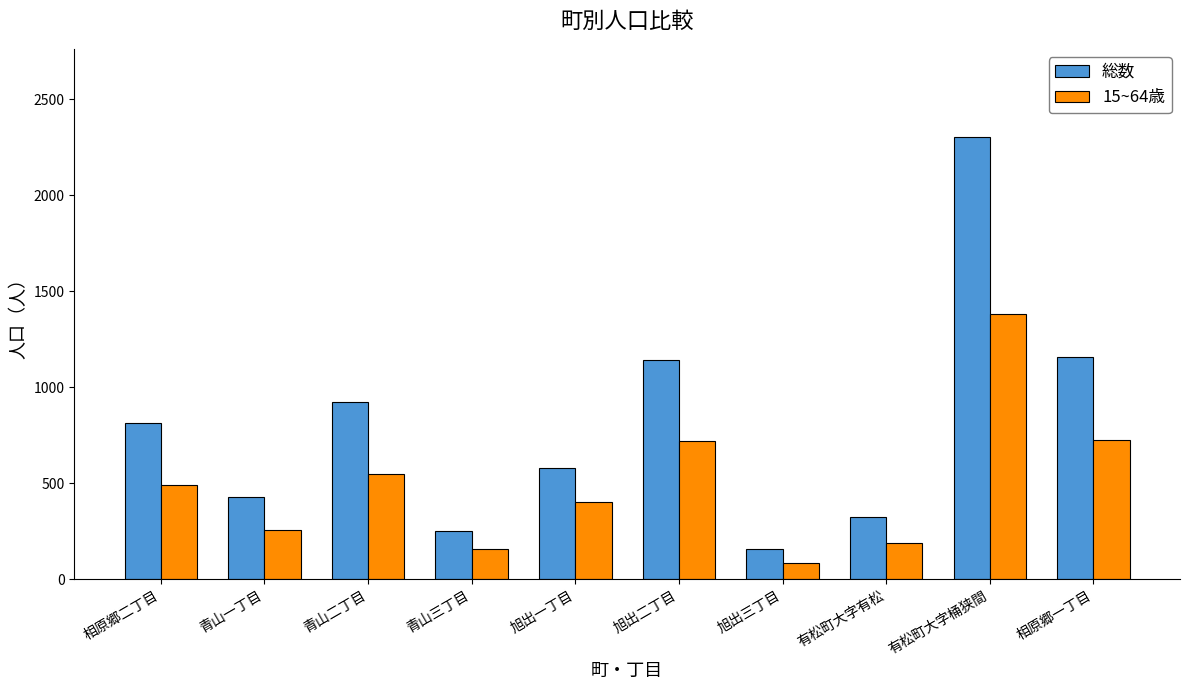

What is the sum of the 15~64歳 values at 旭出三丁目 and 旭出一丁目?

484